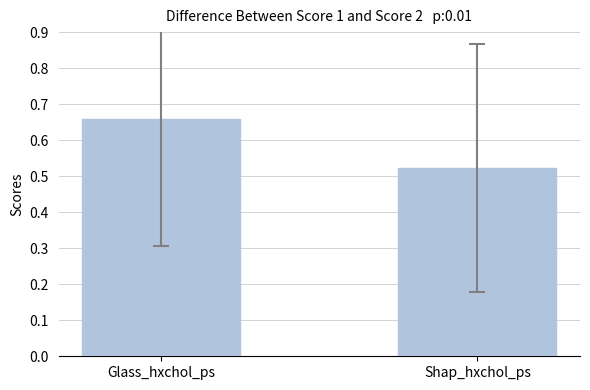

What position from the left is Shap_hxchol_ps?

2